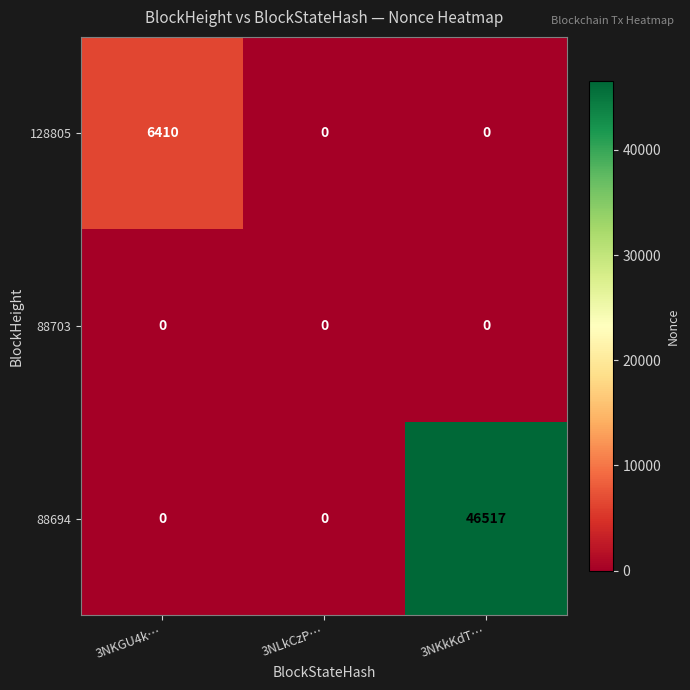

Which series has the largest total across all categories?

88694